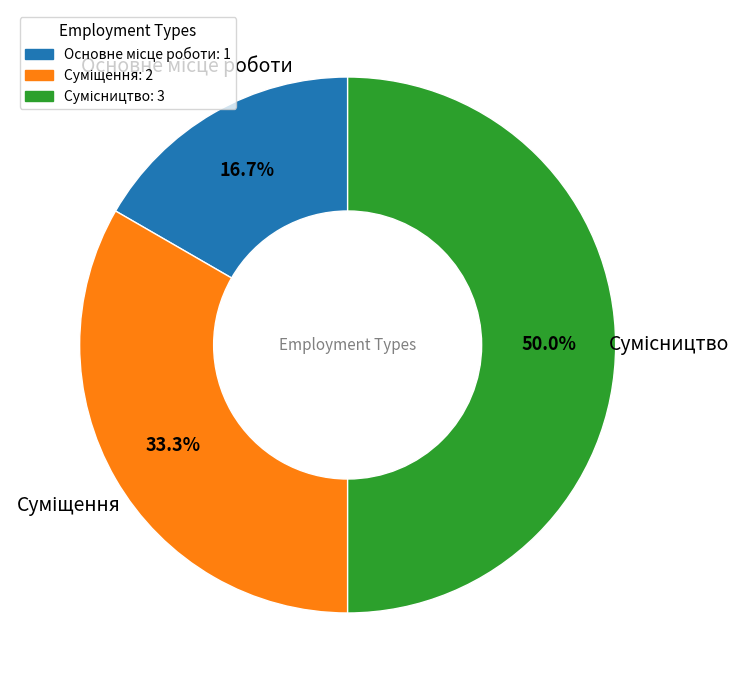

True or false: Основне місце роботи accounts for 17% of the total.

True